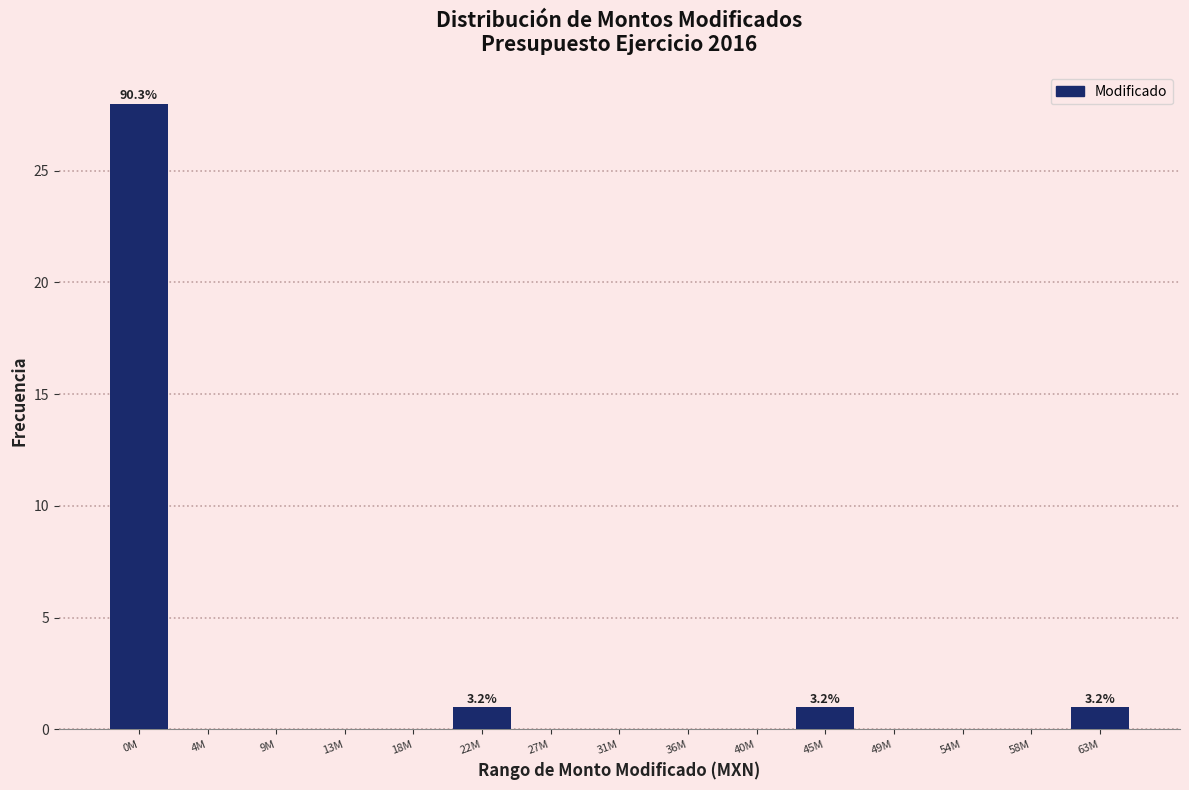

Reading right to left, list all the values displayed in this chart.

63M=1	58M=0	54M=0	49M=0	45M=1	40M=0	36M=0	31M=0	27M=0	22M=1	18M=0	13M=0	9M=0	4M=0	0M=28